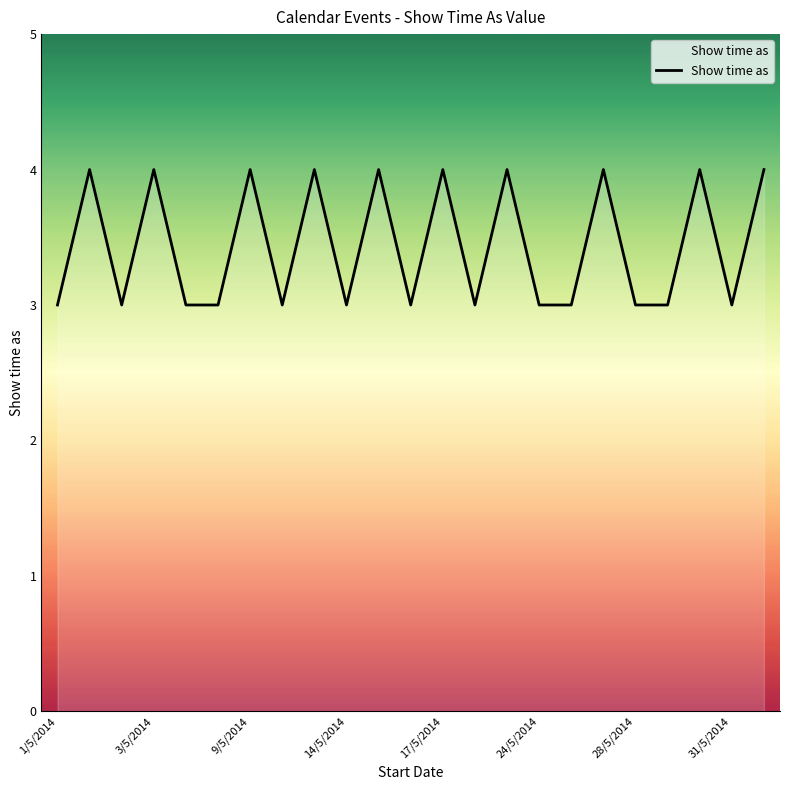

What is the greatest value displayed?

4